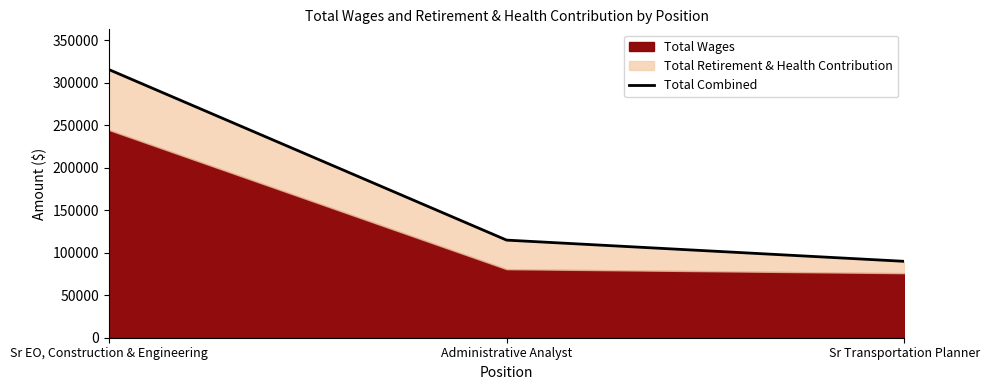

Approximately how many times larger is the value at Administrative Analyst compared to Sr EO, Construction & Engineering?

0.4